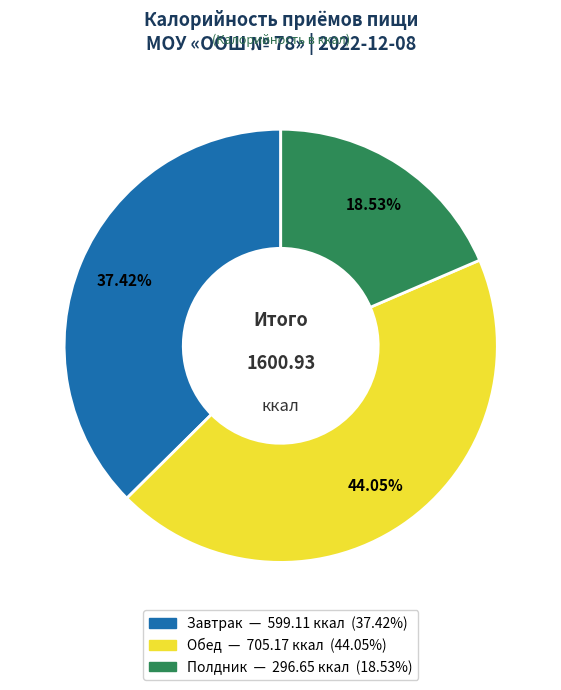

Rank the categories by value from lowest to highest.

Полдник, Завтрак, Обед